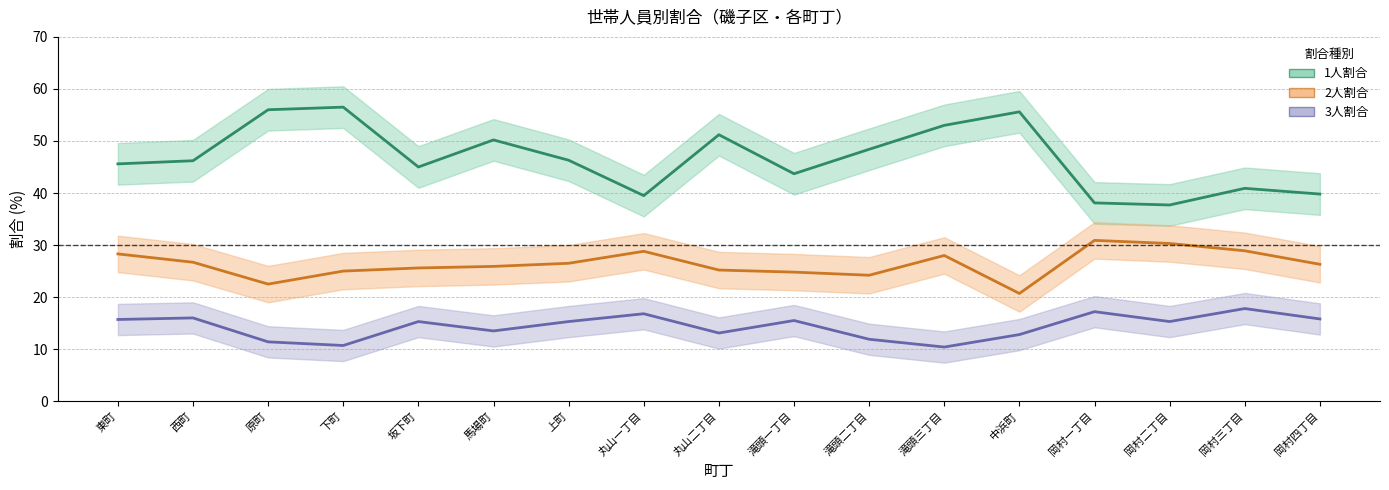

Which category has the lowest value across all series?

滝頭三丁目